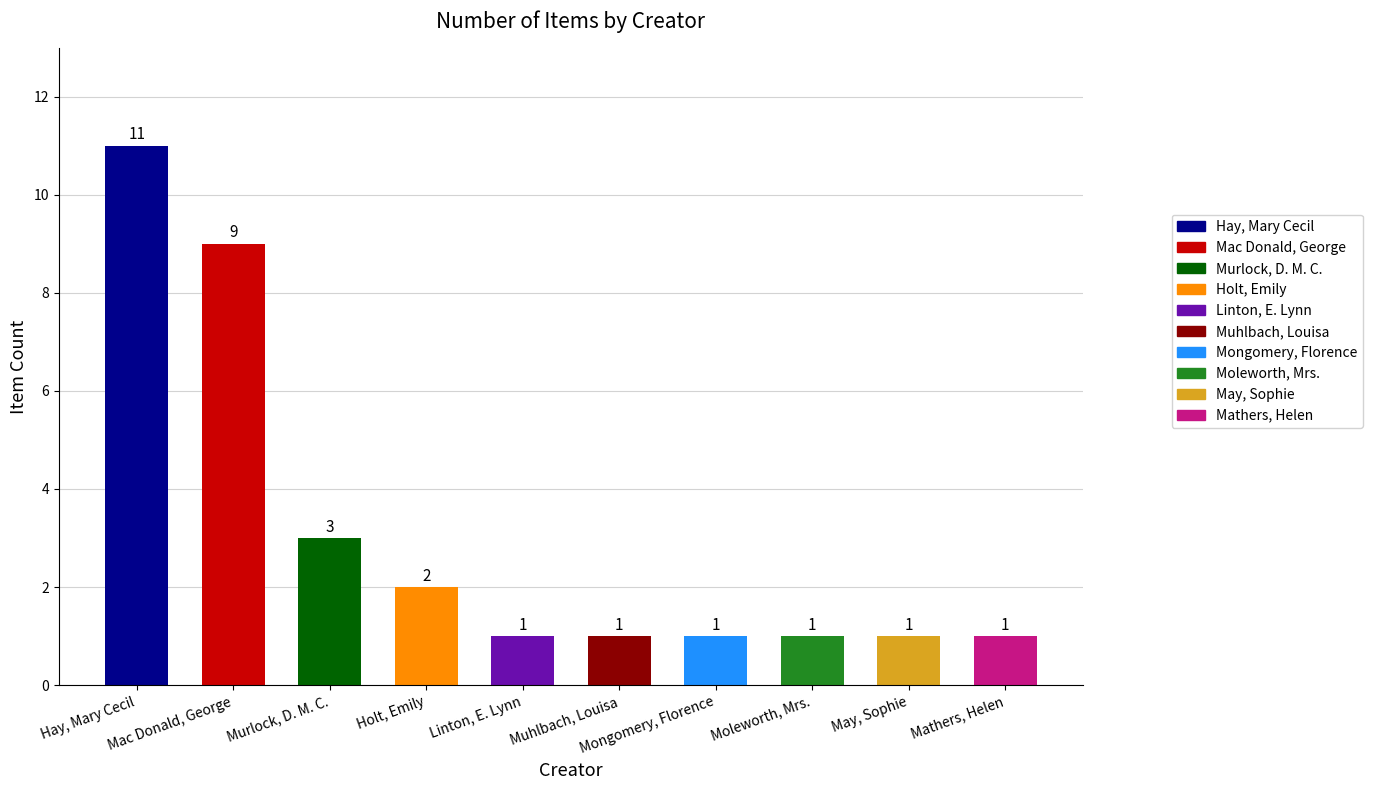

The value at Mongomery, Florence is 1. True or false?

True